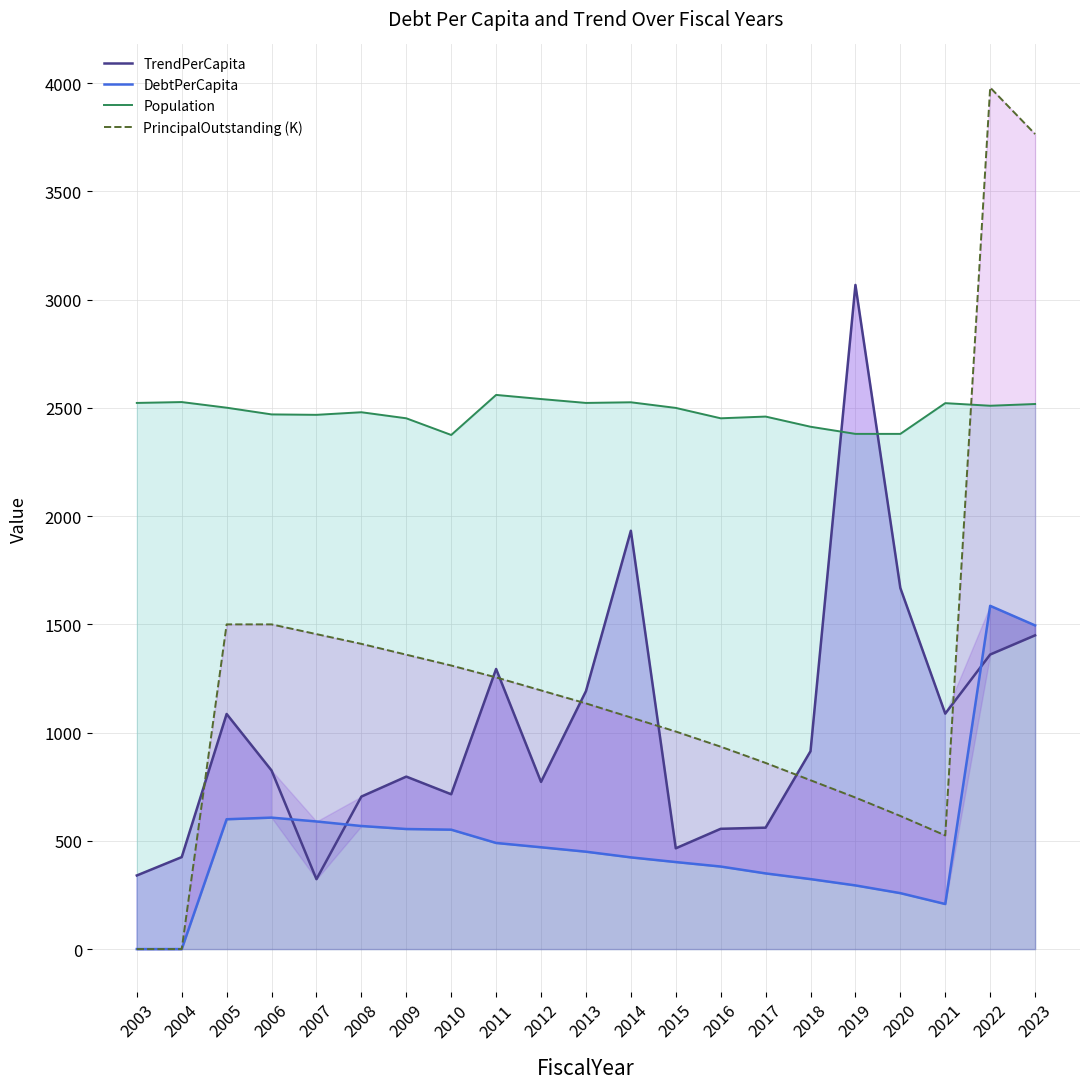

At how many categories does at least one series exceed 2288?

21